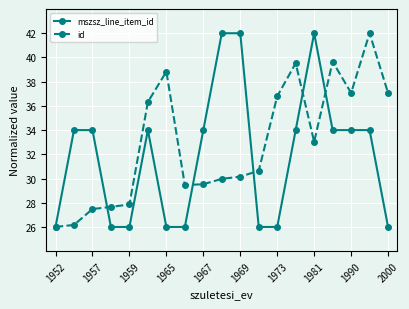

What is the minimum value shown in the chart?

26.0